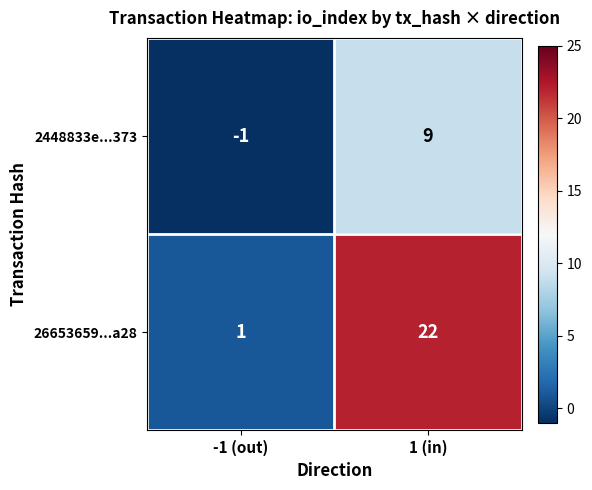

Between -1 (out) and 1 (in), which series saw the biggest shift?

26653659...a28